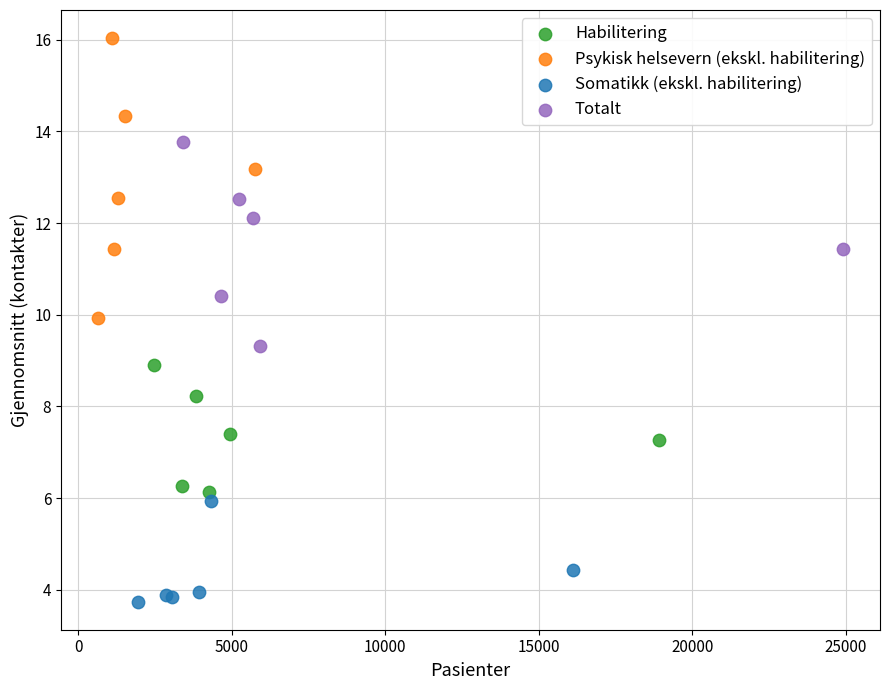

Which series has the widest spread of Y values?

Psykisk helsevern (ekskl. habilitering)